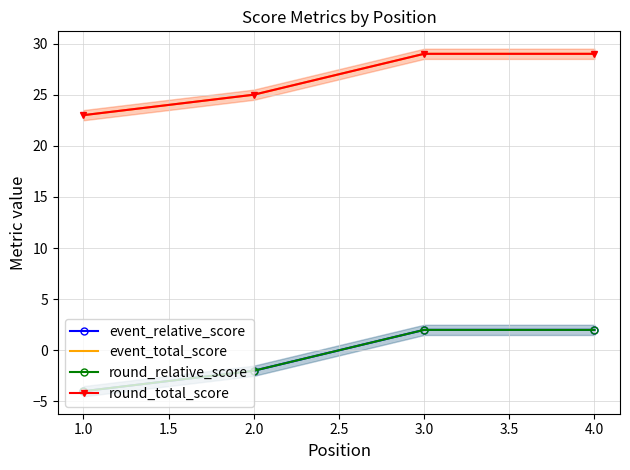

How many lines are shown in the chart?

4